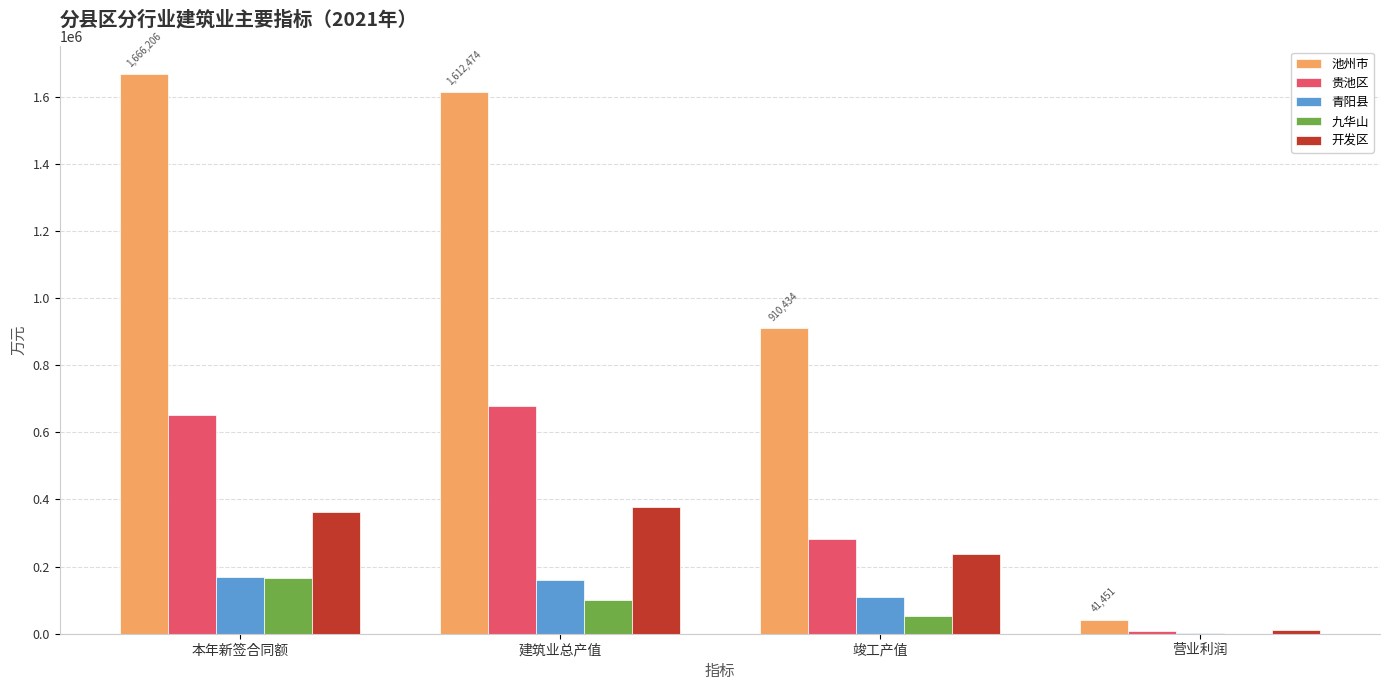

Which series has the largest total across all categories?

池州市